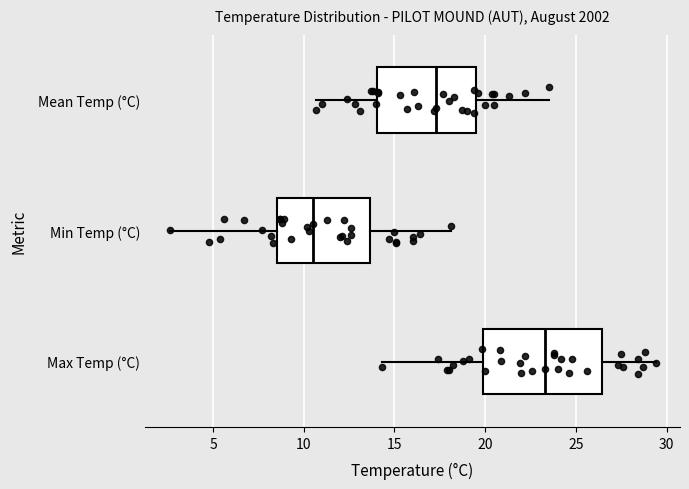

Reading bottom to top, transcribe this box plot: for each box, give where its median line is, the range the box spans, and where its two whiskers end, as read against the x-axis. The values are not printed on the chart, so give them approximately, as read against the axis.

Max Temp (°C): median 23.5, box 20.0 to 26.5, whiskers 14.5 to 29.5
Min Temp (°C): median 10.5, box 8.5 to 13.5, whiskers 2.5 to 18.0
Mean Temp (°C): median 17.5, box 14.0 to 19.5, whiskers 10.5 to 23.5